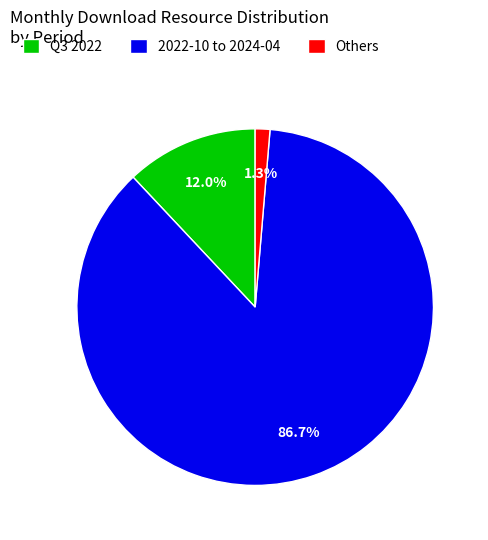

Which has a higher value, 2022-10 to 2024-04 or Others?

2022-10 to 2024-04